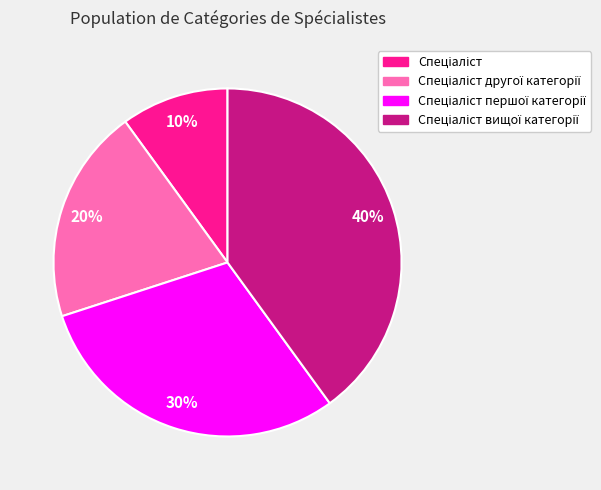

Is there any slice that represents more than half of the pie?

No